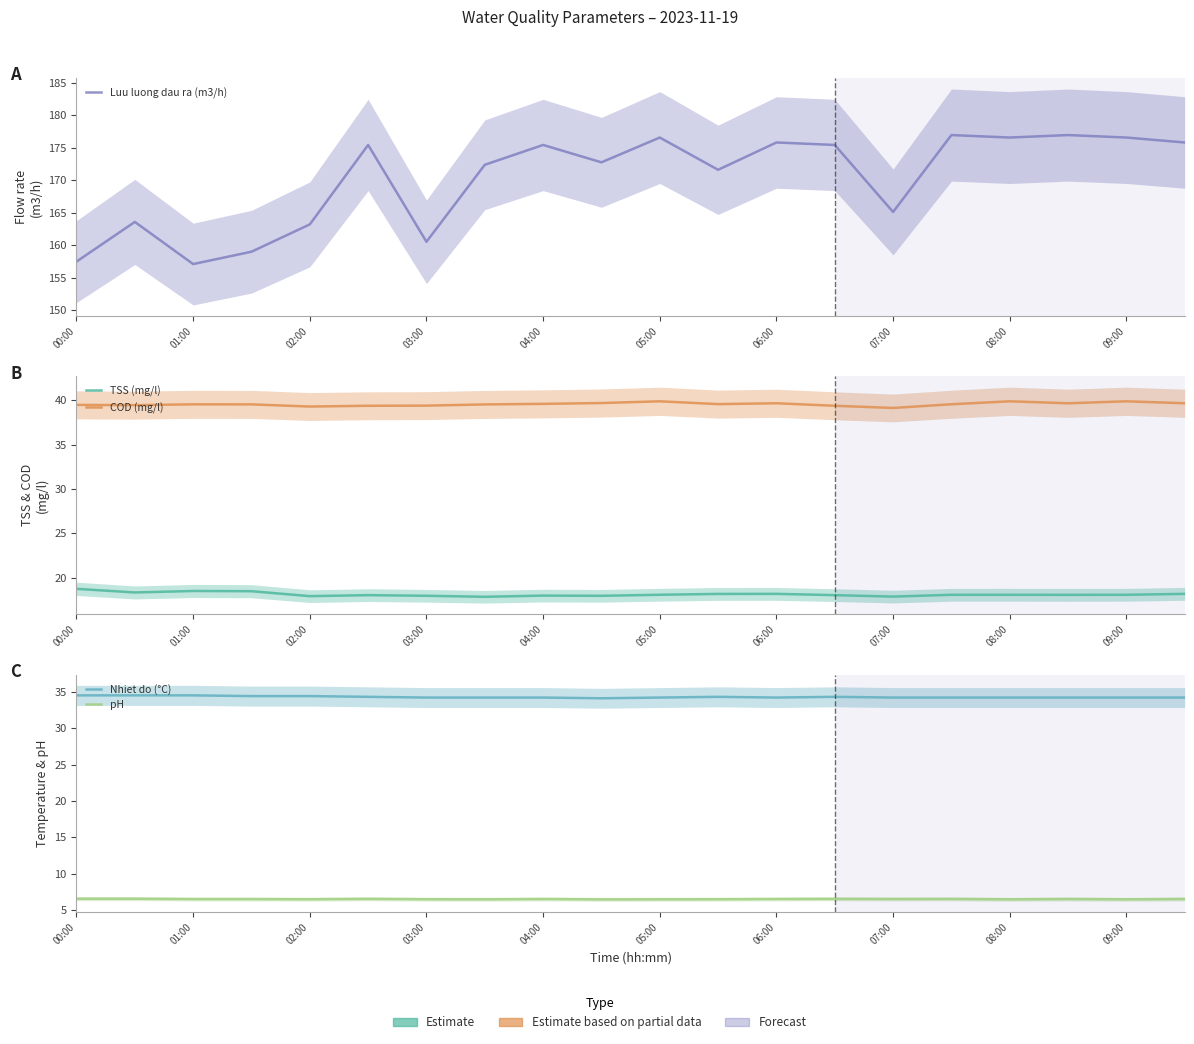

What is the value of the TSS (mg/l) point at the 3rd from the left?

18.5